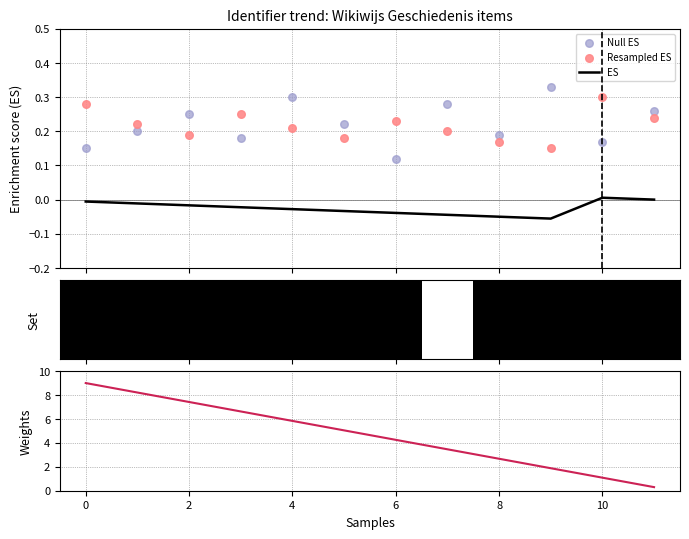

At how many categories does at least one series exceed 3?

8